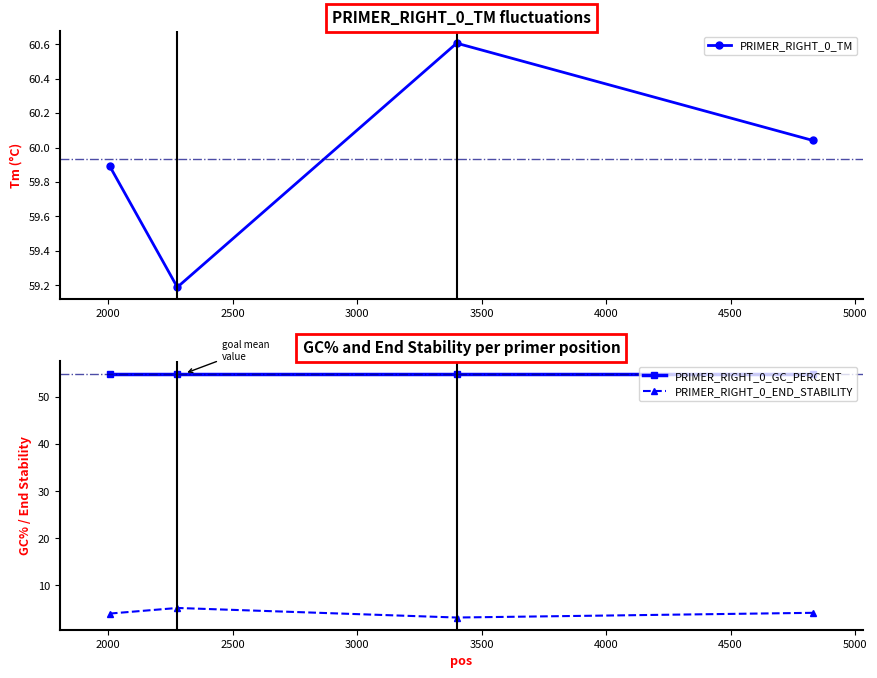

How many data points does each series have?

4